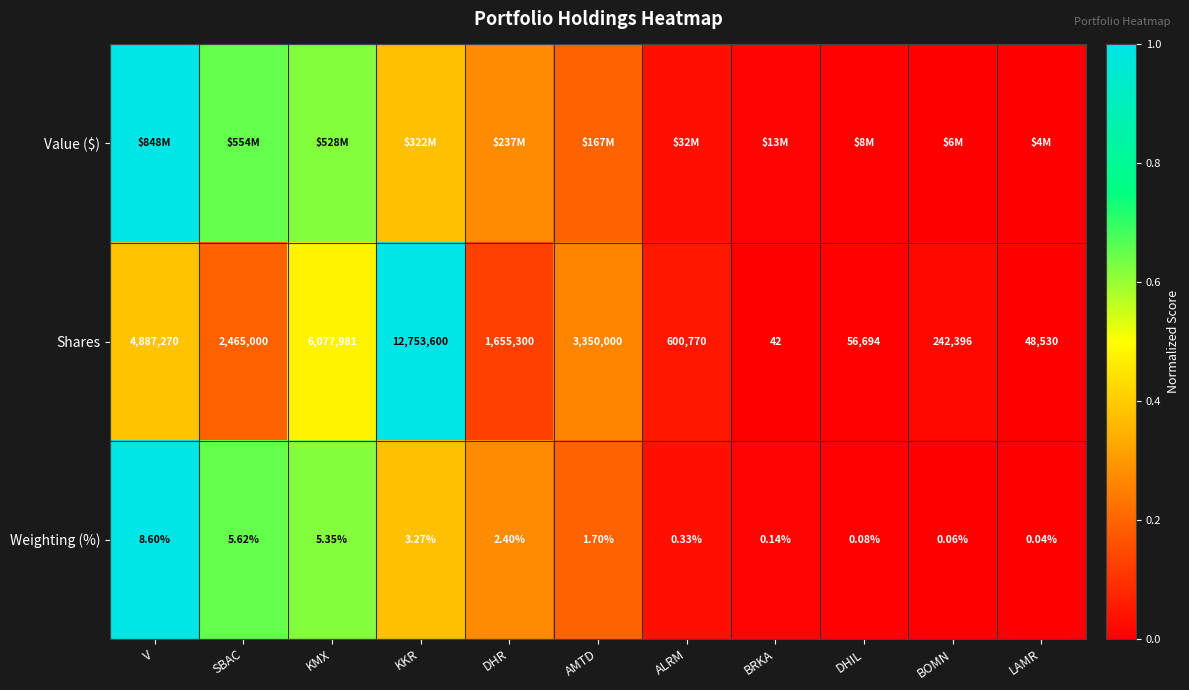

Where is Shares nearest to the value 6376821?

KMX